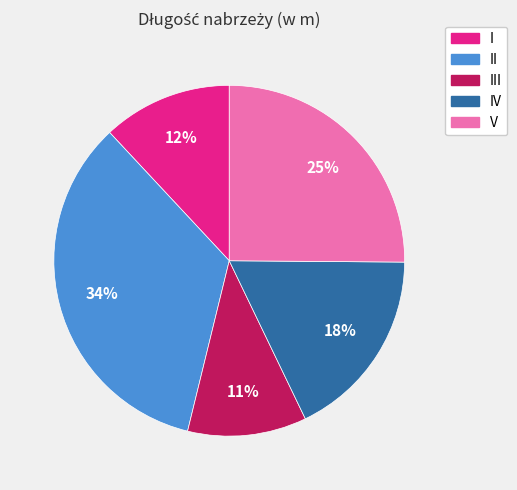

To the nearest percent, what is the difference between the largest and smallest slice percentages?

23%